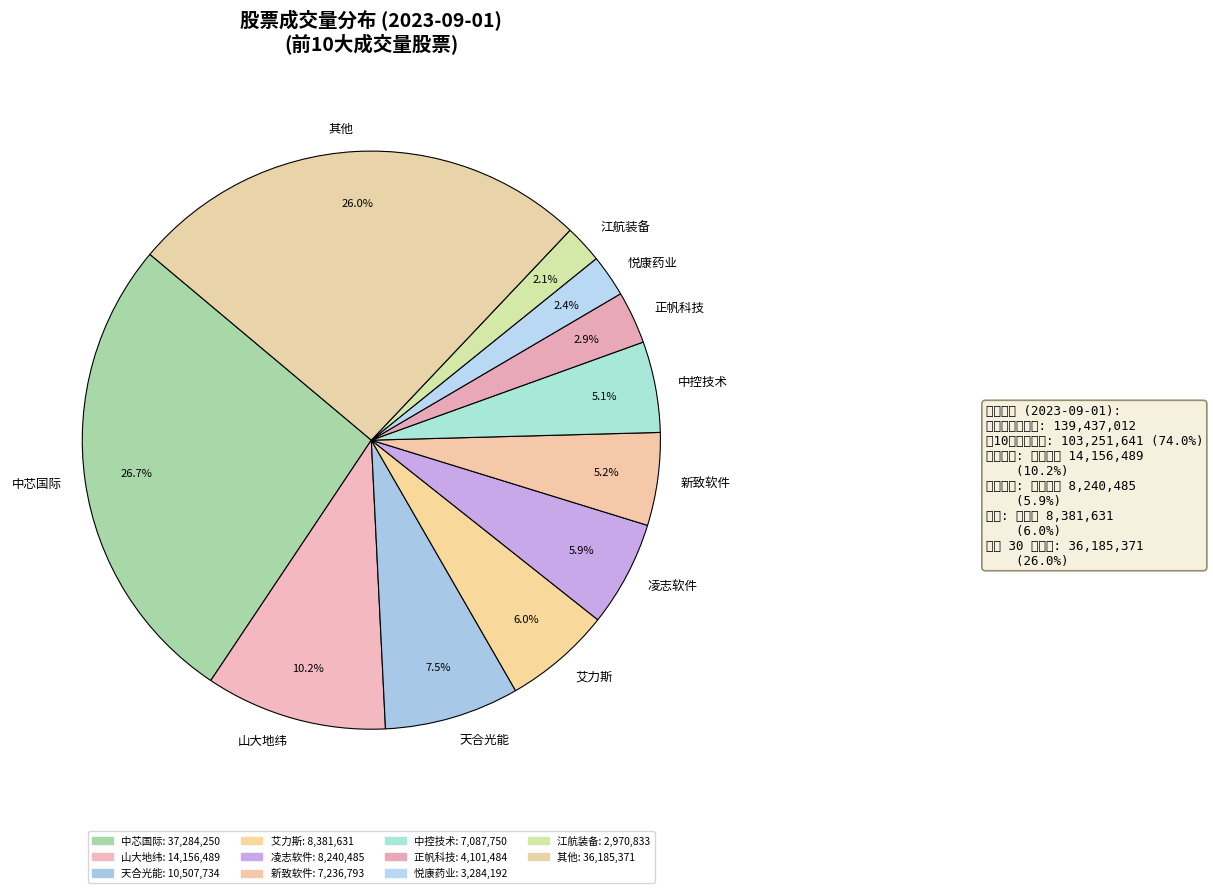

To the nearest percent, what portion does 凌志软件 represent?

6%